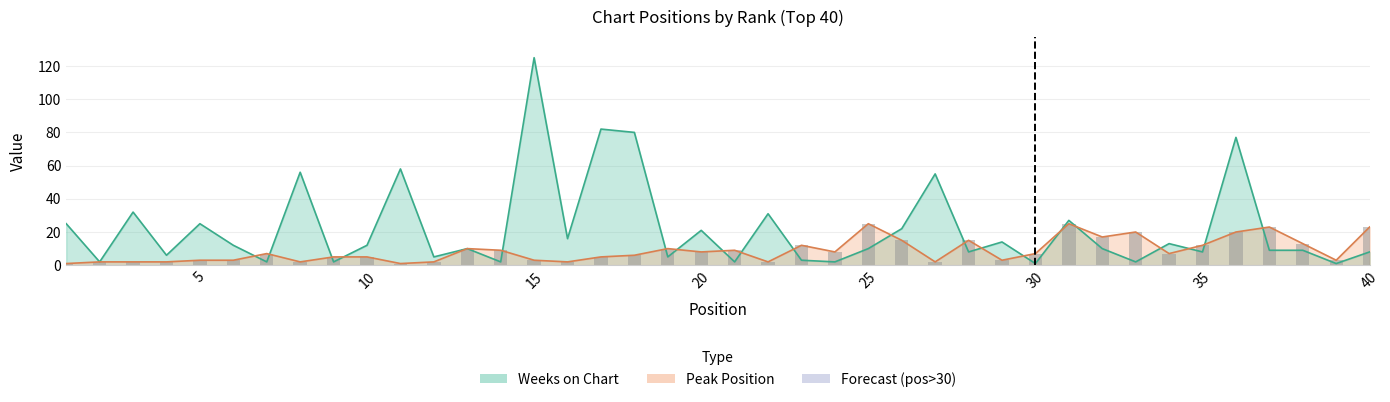

At which category does the chart reach its minimum across all series?

1